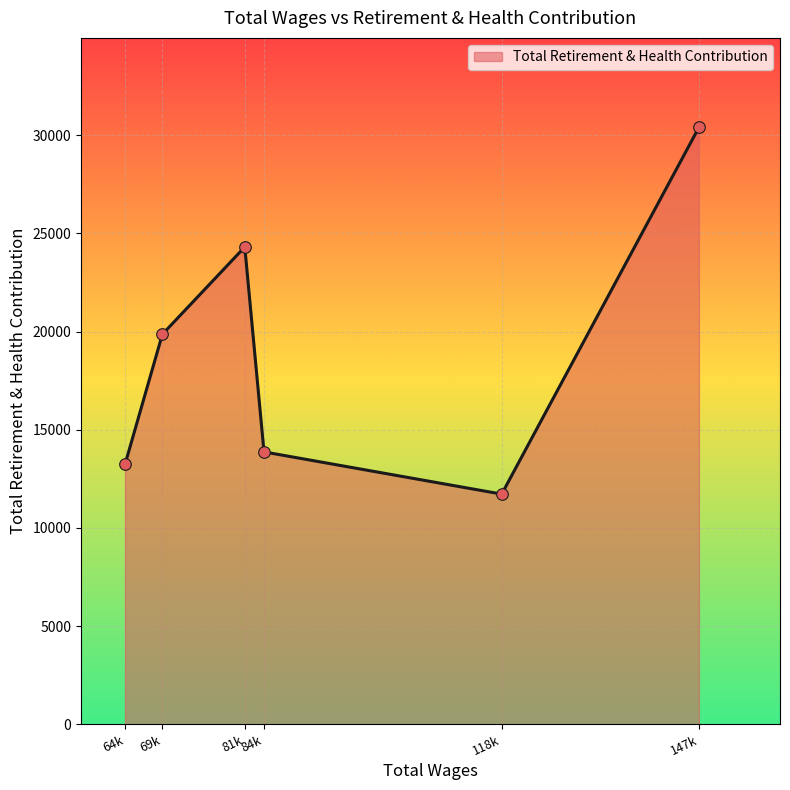

What is the change in value from 69k to 147k?

+10538